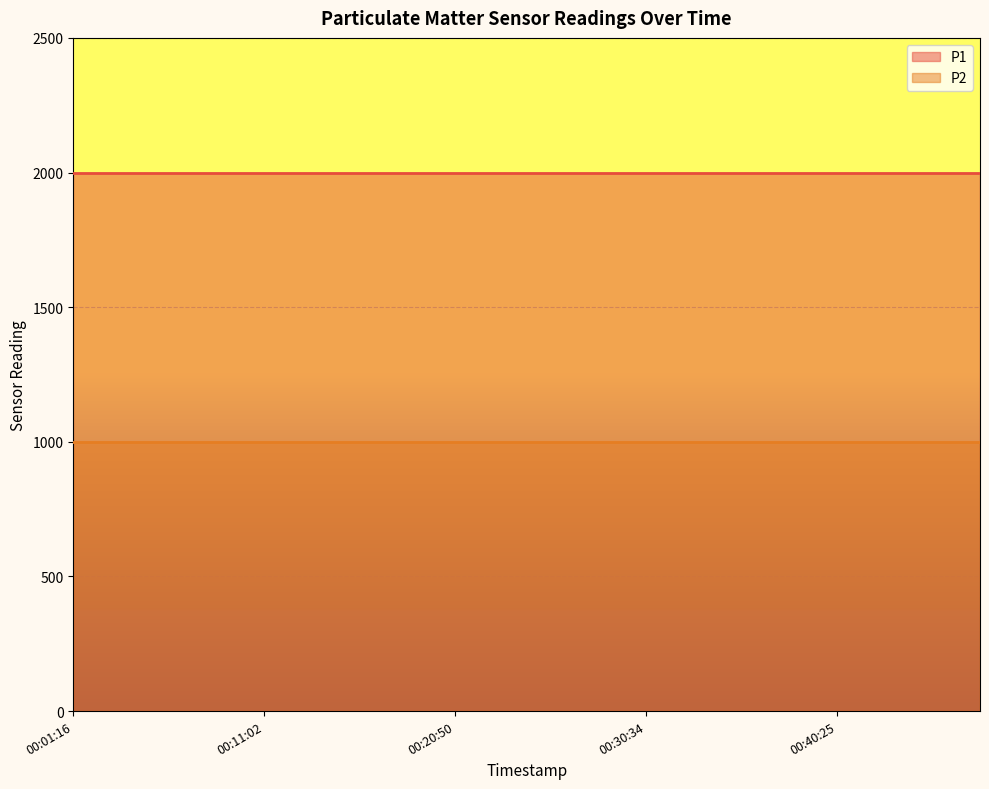

Reading left to right, extract all data points from this chart.

P1: 1999.9	1999.9	1999.9	1999.9	1999.9	1999.9	1999.9	1999.9	1999.9	1999.9	1999.9	1999.9	1999.9	1999.9	1999.9	1999.9	1999.9	1999.9	1999.9	1999.9
P2: 999.9	999.9	999.9	999.9	999.9	999.9	999.9	999.9	999.9	999.9	999.9	999.9	999.9	999.9	999.9	999.9	999.9	999.9	999.9	999.9